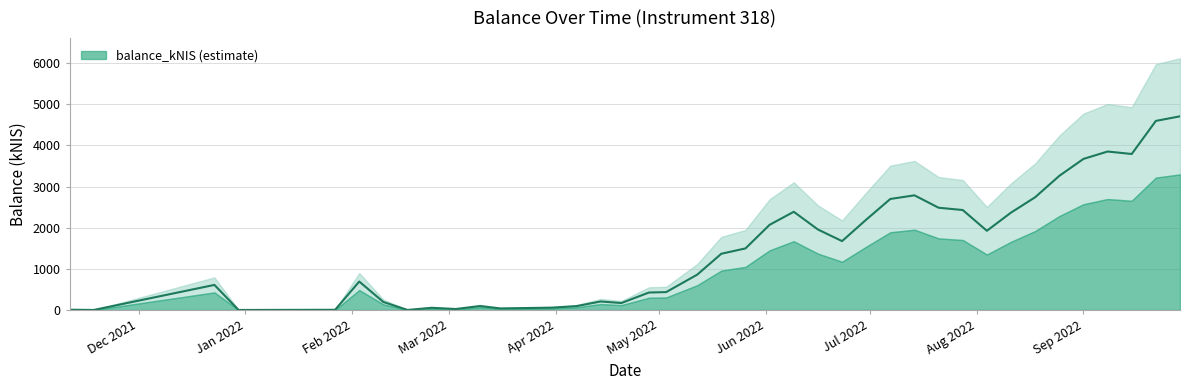

The chart shows a value of 37.1 at 2022-03-16. True or false?

True